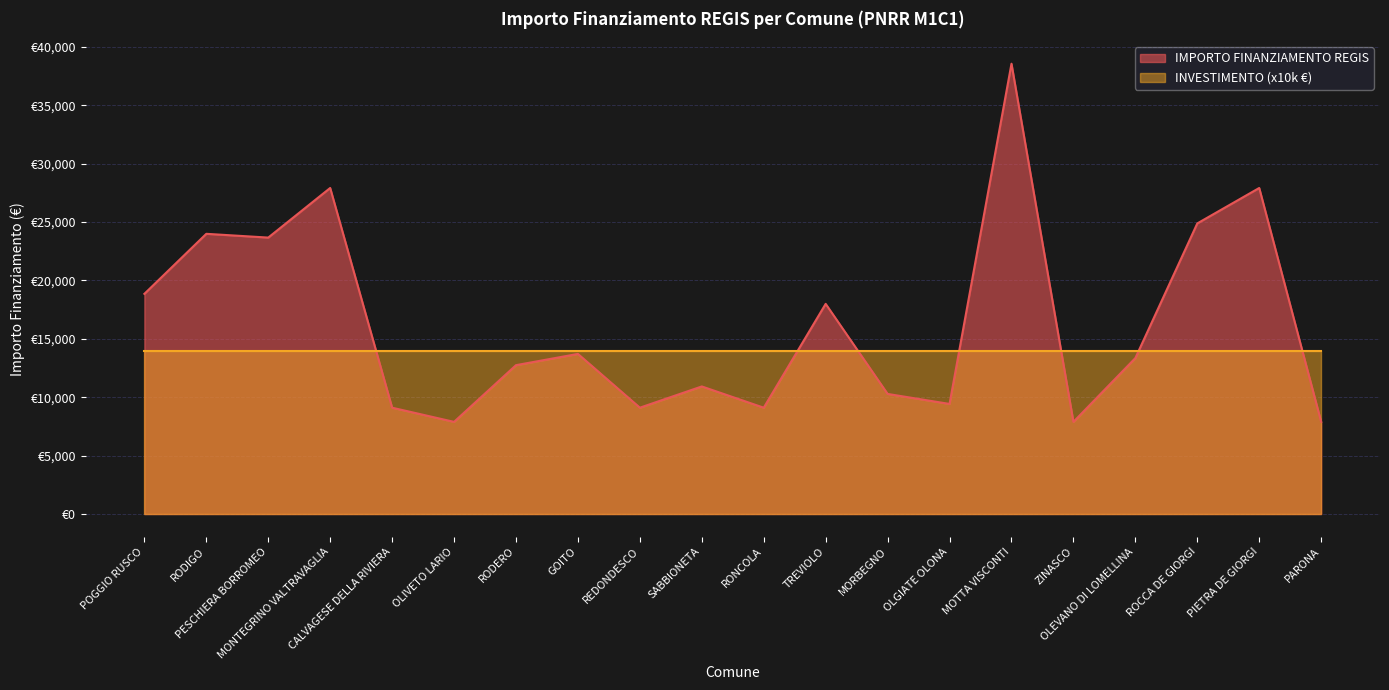

What is the change in value from RODIGO to SABBIONETA?

-13070